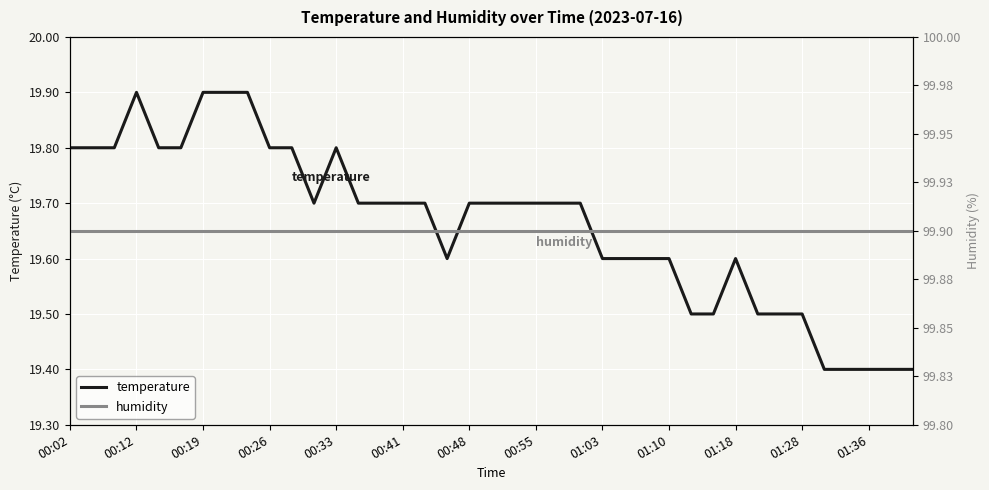

Reading left to right, list all the values displayed in this chart.

temperature: 19.8	19.8	19.8	19.9	19.8	19.8	19.9	19.9	19.9	19.8	19.8	19.7	19.8	19.7	19.7	19.7	19.7	19.6	19.7	19.7	19.7	19.7	19.7	19.7	19.6	19.6	19.6	19.6	19.5	19.5	19.6	19.5	19.5	19.5	19.4	19.4	19.4	19.4	19.4
humidity: 99.9	99.9	99.9	99.9	99.9	99.9	99.9	99.9	99.9	99.9	99.9	99.9	99.9	99.9	99.9	99.9	99.9	99.9	99.9	99.9	99.9	99.9	99.9	99.9	99.9	99.9	99.9	99.9	99.9	99.9	99.9	99.9	99.9	99.9	99.9	99.9	99.9	99.9	99.9